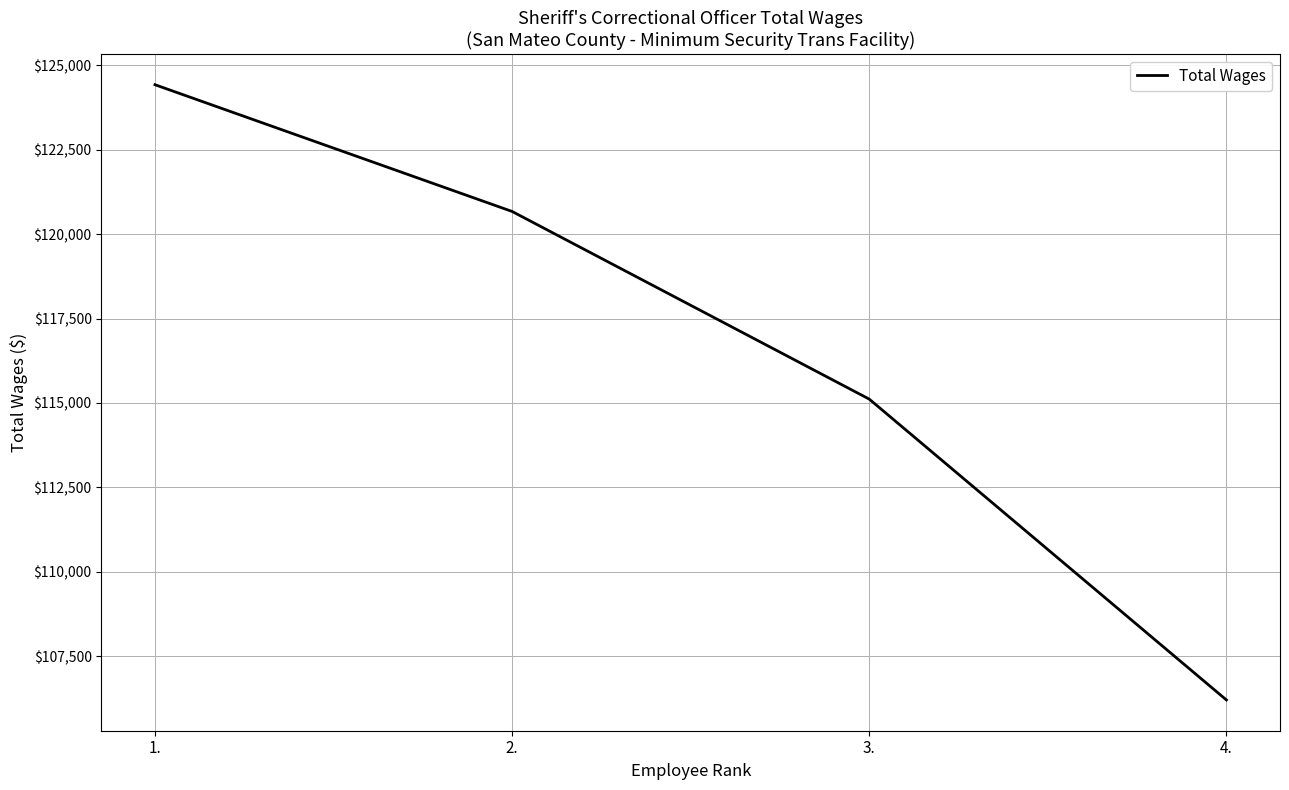

List the labels in order of value, smallest first.

4., 3., 2., 1.